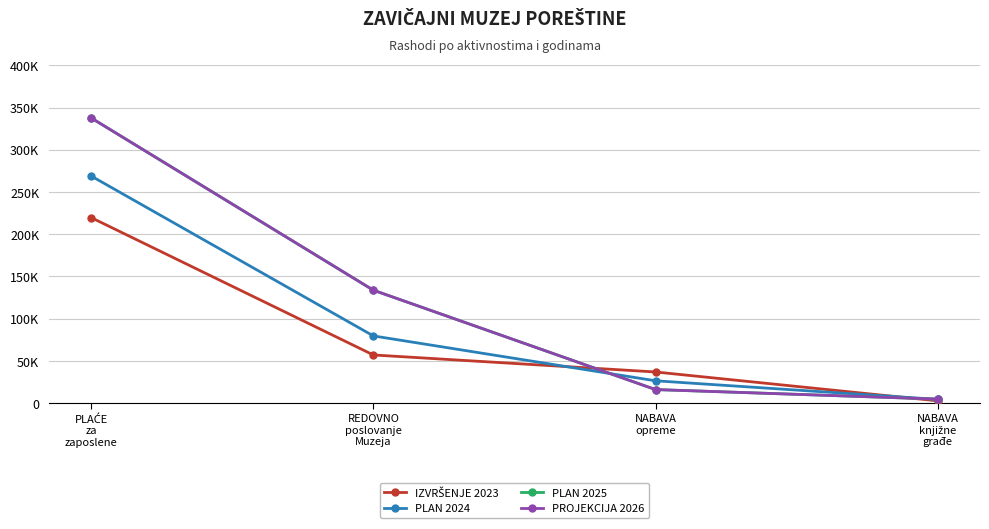

Does the chart display data point markers on the line(s)?

Yes